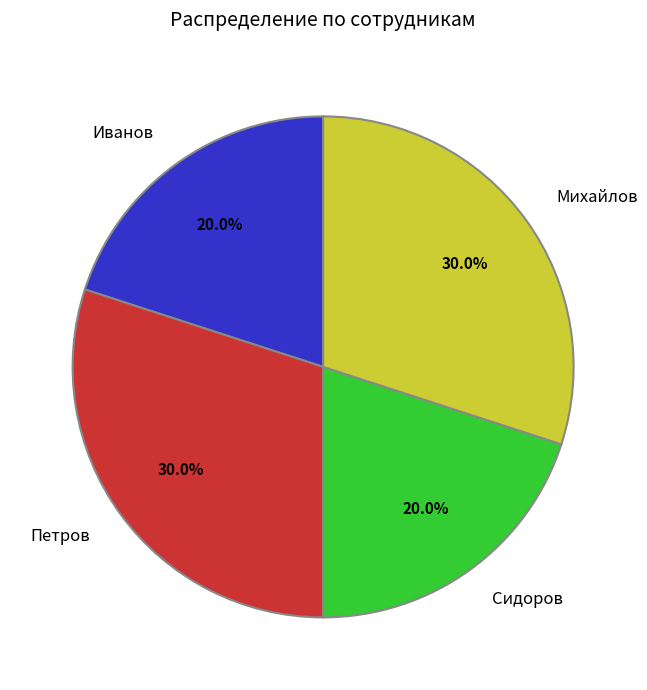

How much of the chart is everything except Петров?

70.0%